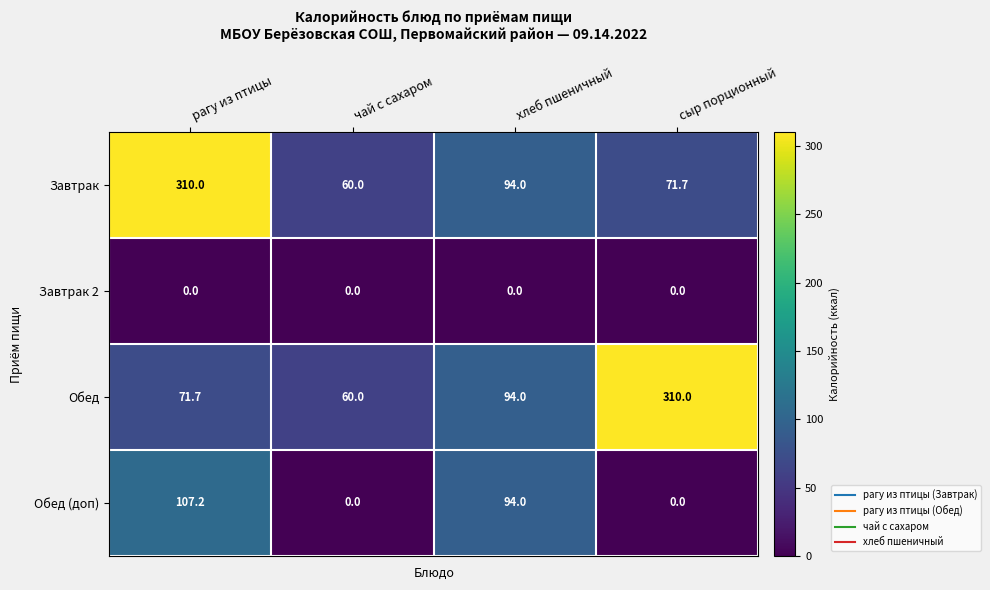

Reading left to right, transcribe all the data shown in this chart.

Завтрак: рагу из птицы=310.0	чай с сахаром=60.0	хлеб пшеничный=94.0	сыр порционный=71.7
Завтрак 2: рагу из птицы=0.0	чай с сахаром=0.0	хлеб пшеничный=0.0	сыр порционный=0.0
Обед: рагу из птицы=71.7	чай с сахаром=60.0	хлеб пшеничный=94.0	сыр порционный=310.0
Обед (доп): рагу из птицы=107.2	чай с сахаром=0.0	хлеб пшеничный=94.0	сыр порционный=0.0